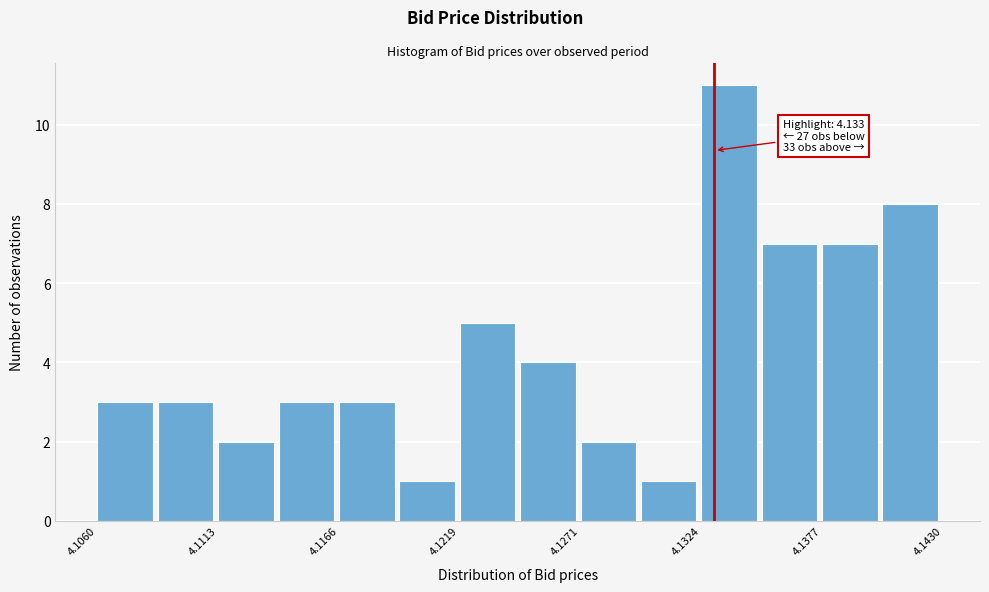

Read against the x-axis, roughly where is the centre of the tallest bar?

4.134